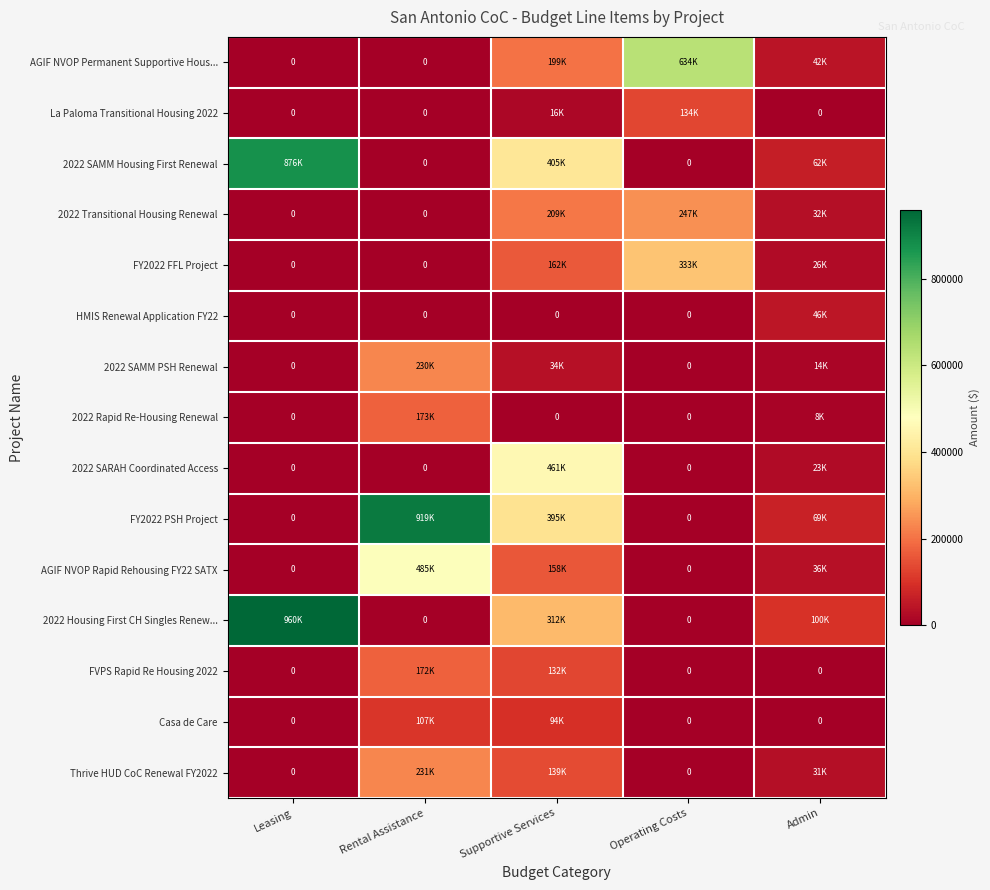

What is the total value across all series at Supportive Services?

2715613